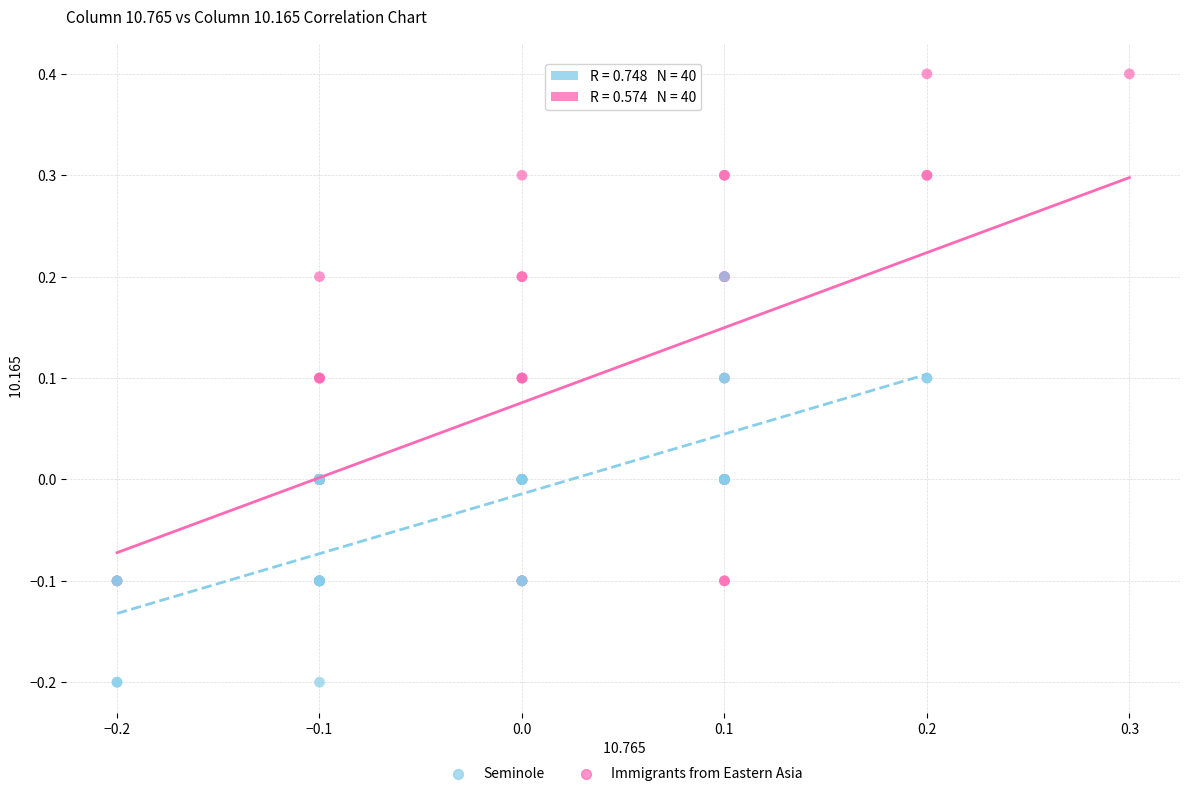

What are all the series names shown in the legend?

Seminole, Immigrants from Eastern Asia